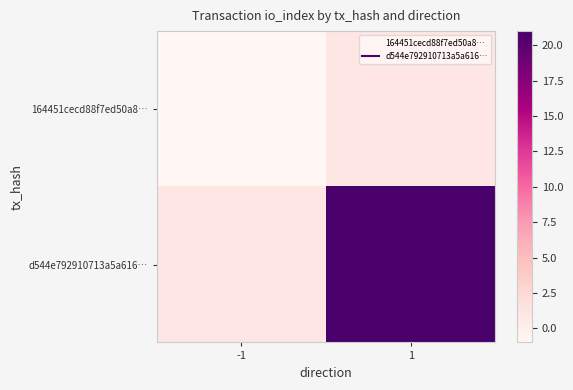

What is the total value across all series at 1?

22